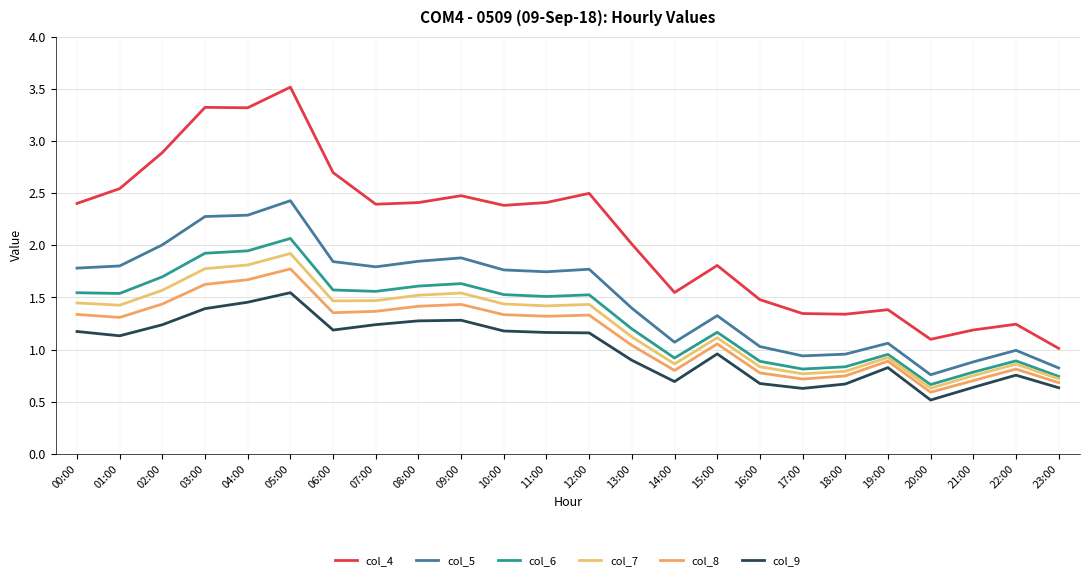

Reading left to right, extract all data points from this chart.

col_4: 2.4	2.5	2.9	3.3	3.3	3.5	2.7	2.4	2.4	2.5	2.4	2.4	2.5	2.0	1.5	1.8	1.5	1.3	1.3	1.4	1.1	1.2	1.2	1.0
col_5: 1.8	1.8	2.0	2.3	2.3	2.4	1.8	1.8	1.8	1.9	1.8	1.7	1.8	1.4	1.1	1.3	1.0	0.9	1.0	1.1	0.8	0.9	1.0	0.8
col_6: 1.5	1.5	1.7	1.9	1.9	2.1	1.6	1.6	1.6	1.6	1.5	1.5	1.5	1.2	0.9	1.2	0.9	0.8	0.8	1.0	0.7	0.8	0.9	0.7
col_7: 1.4	1.4	1.6	1.8	1.8	1.9	1.5	1.5	1.5	1.5	1.4	1.4	1.4	1.1	0.9	1.1	0.8	0.8	0.8	0.9	0.6	0.7	0.9	0.7
col_8: 1.3	1.3	1.4	1.6	1.7	1.8	1.4	1.4	1.4	1.4	1.3	1.3	1.3	1.0	0.8	1.1	0.8	0.7	0.7	0.9	0.6	0.7	0.8	0.7
col_9: 1.2	1.1	1.2	1.4	1.5	1.5	1.2	1.2	1.3	1.3	1.2	1.2	1.2	0.9	0.7	1.0	0.7	0.6	0.7	0.8	0.5	0.6	0.8	0.6